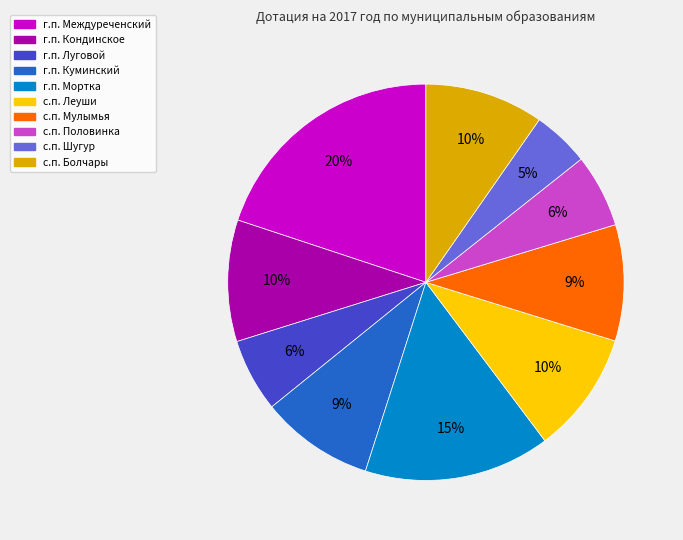

How many slices are in this pie chart?

10